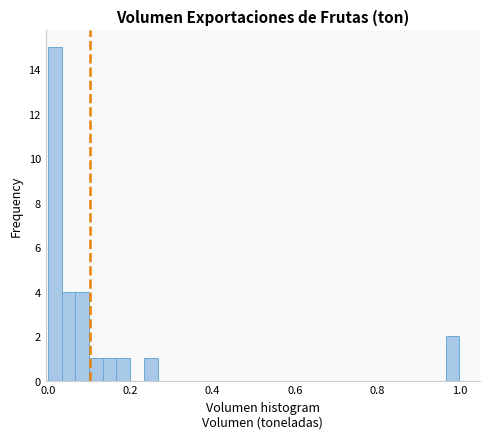

Around what value on the x-axis is the tallest bar? Give the approximate position of its centre, as read against the axis.

0.02